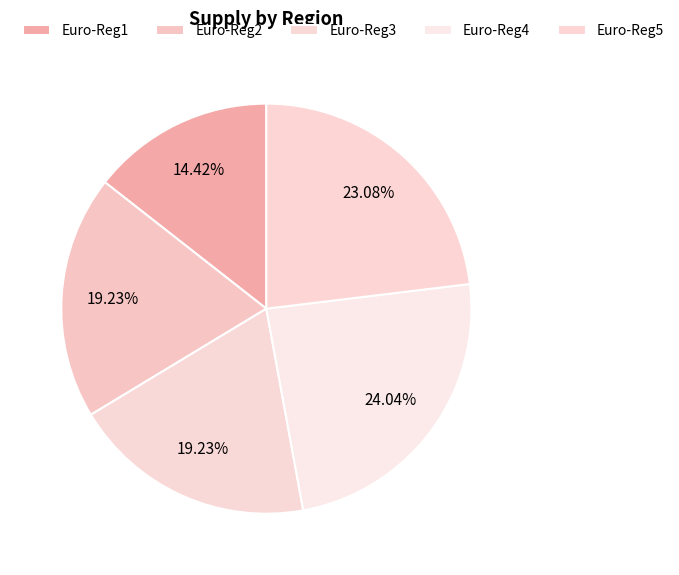

Does Euro-Reg5 account for over 50% of the chart?

No